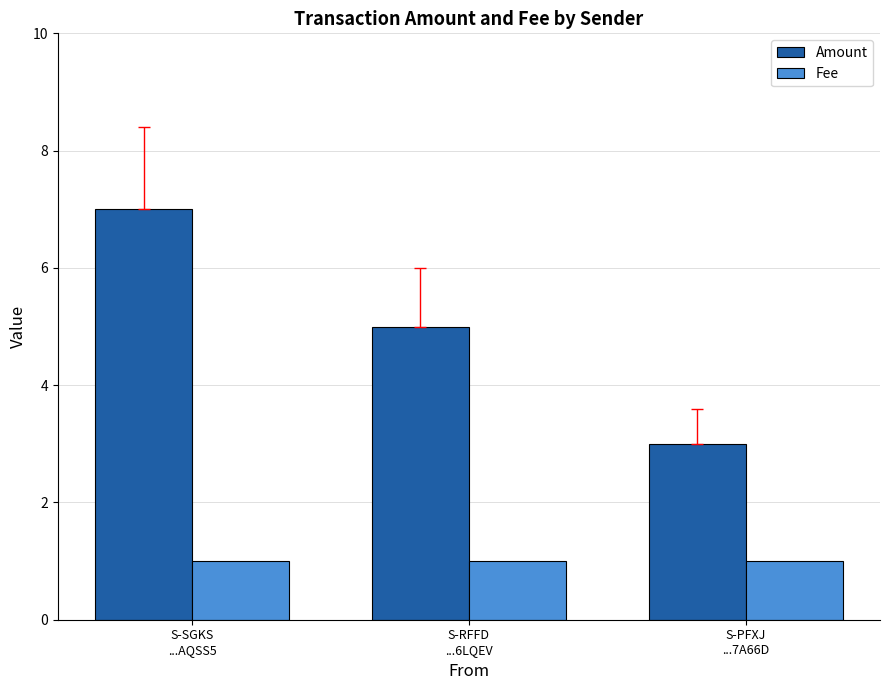

Which series has the widest spread of values?

Amount